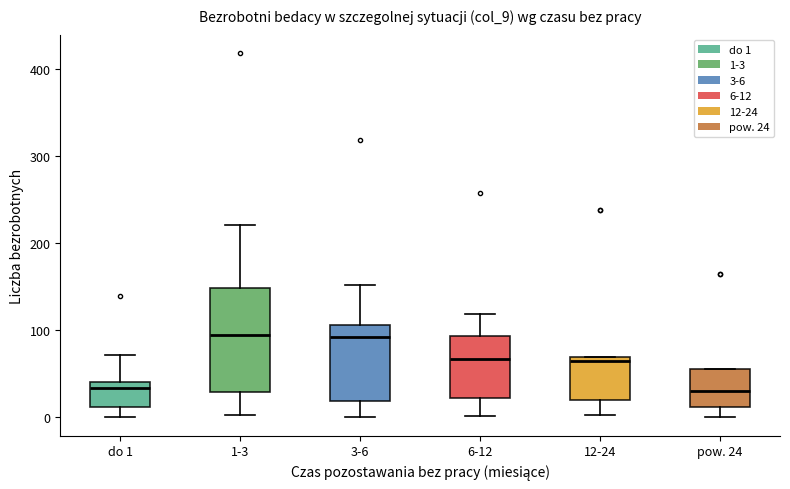

Reading left to right, transcribe this box plot: for each box, give where its median line is, the range the box spans, and where its two whiskers end, as read against the y-axis. The values are not printed on the chart, so give them approximately, as read against the axis.

do 1: median 30, box 10 to 40, whiskers 0 to 70
1-3: median 100, box 30 to 150, whiskers 0 to 220
3-6: median 90, box 20 to 110, whiskers 0 to 150
6-12: median 70, box 20 to 90, whiskers 0 to 120
12-24: median 70 (just below the box's upper edge), box 20 to 70, whiskers 0 to 70
pow. 24: median 30, box 10 to 60, whiskers 0 to 60